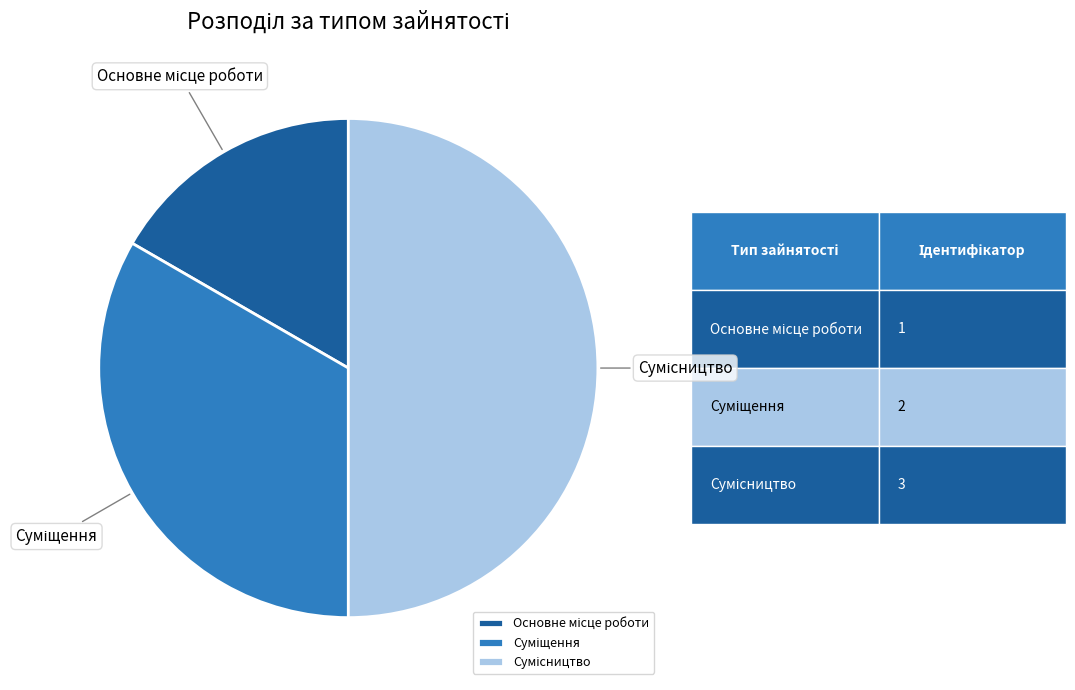

Which has a higher value, Сумісництво or Основне місце роботи?

Сумісництво